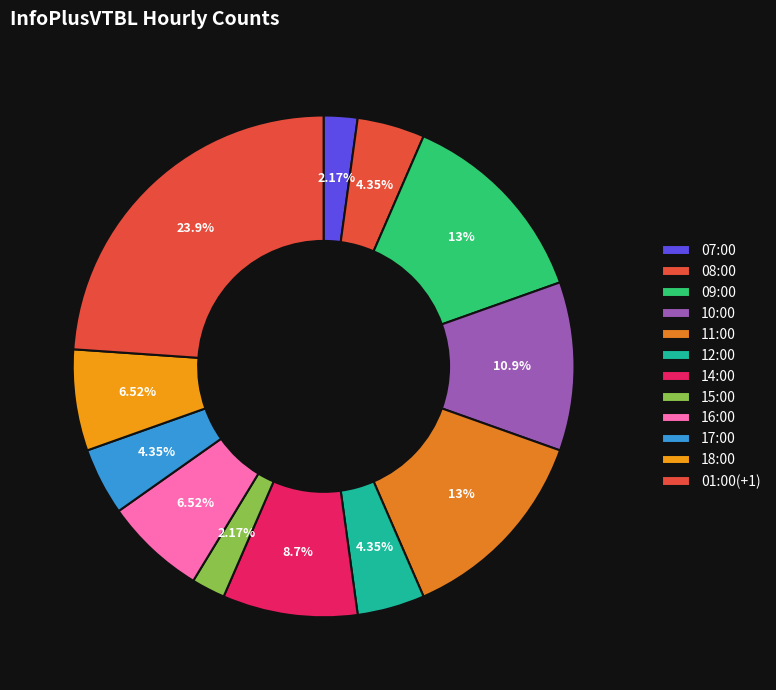

Rank the categories by value from highest to lowest.

01:00(+1), 09:00, 11:00, 10:00, 14:00, 16:00, 18:00, 08:00, 12:00, 17:00, 07:00, 15:00